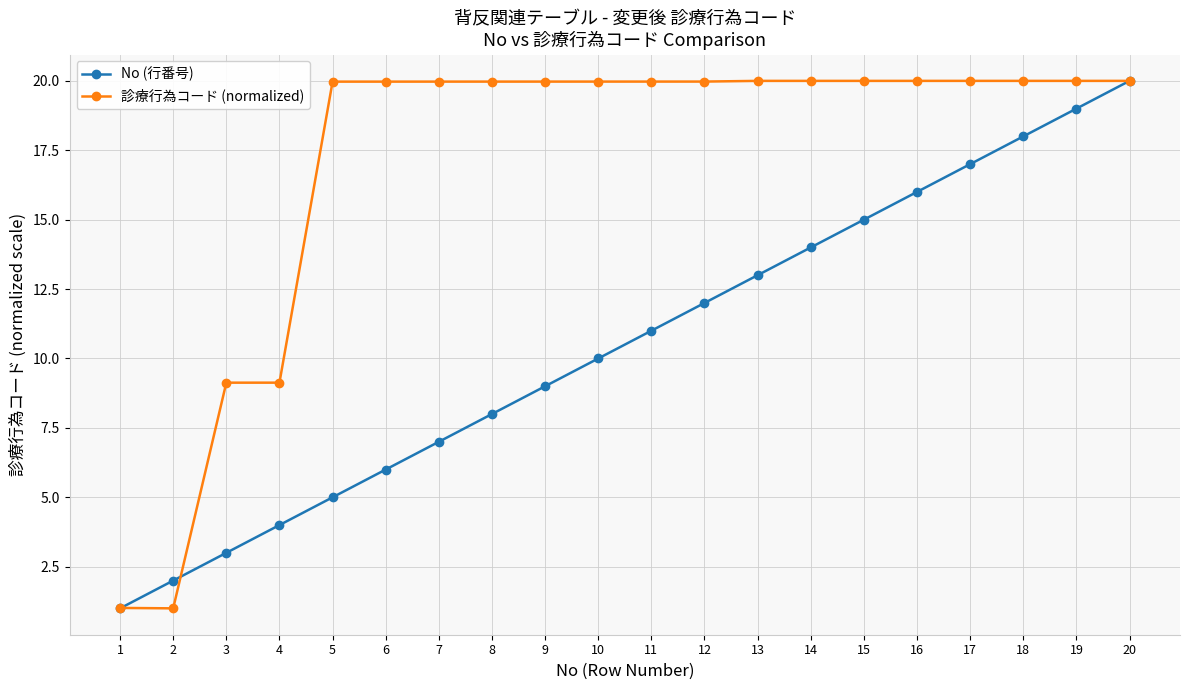

True or false: No (行番号) and 診療行為コード (normalized) intersect in this chart.

True